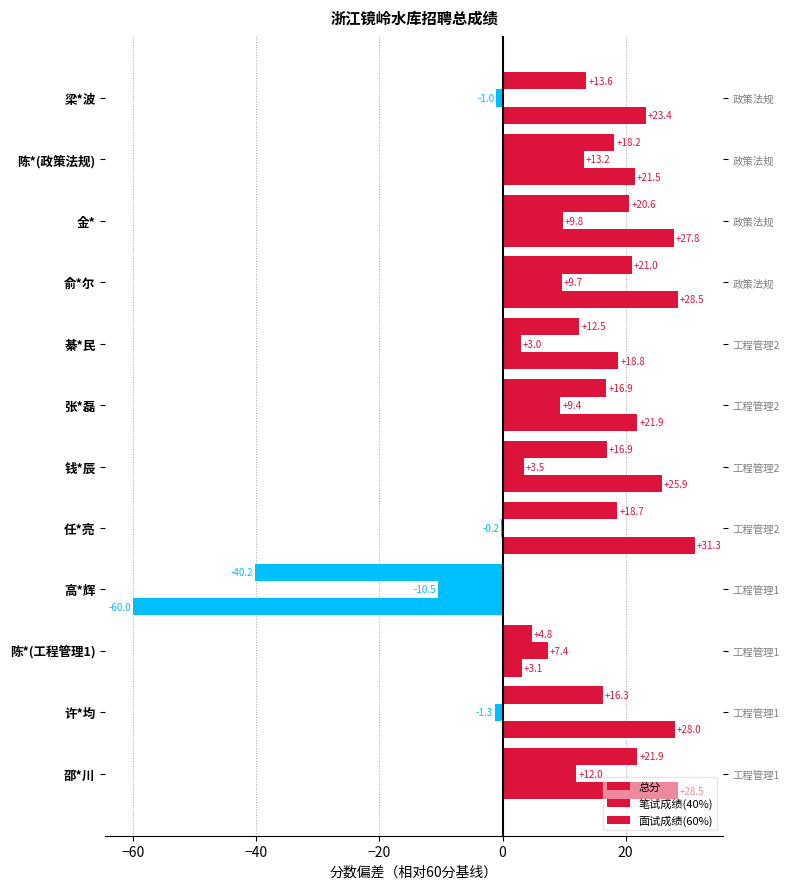

Reading right to left, list all the values displayed in this chart.

总分: 13.6	18.2	20.6	21.0	12.5	16.9	16.9	18.7	-40.2	4.8	16.3	21.9
笔试成绩(40%): -1.0	13.2	9.8	9.7	3.0	9.4	3.5	-0.2	-10.5	7.4	-1.3	12.0
面试成绩(60%): 23.4	21.5	27.8	28.5	18.8	21.9	25.9	31.3	-60.0	3.1	28.0	28.5